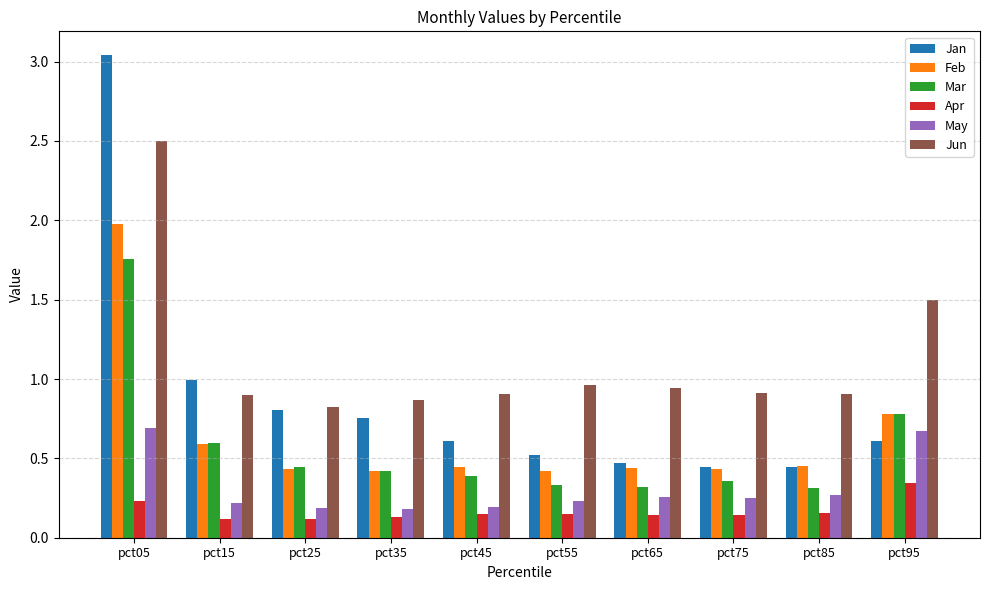

What is the difference between the maximum and minimum values in the Jan series?

2.6